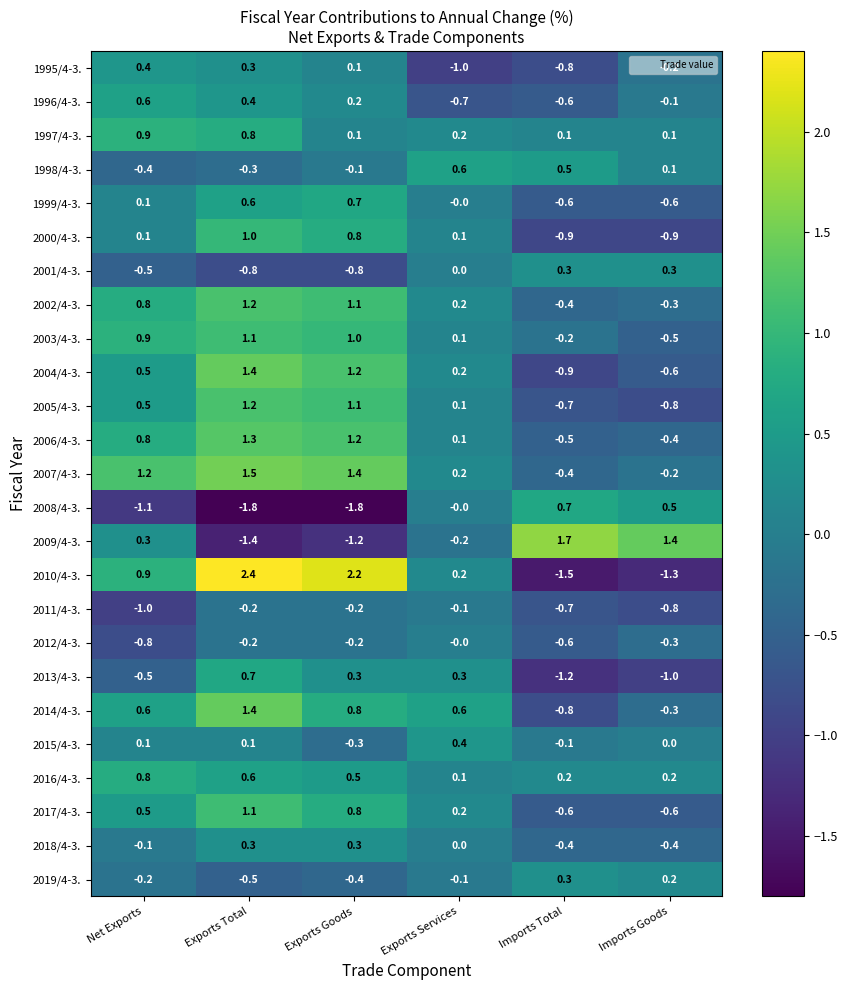

What is the difference between the highest and lowest values at Imports Goods?

2.7